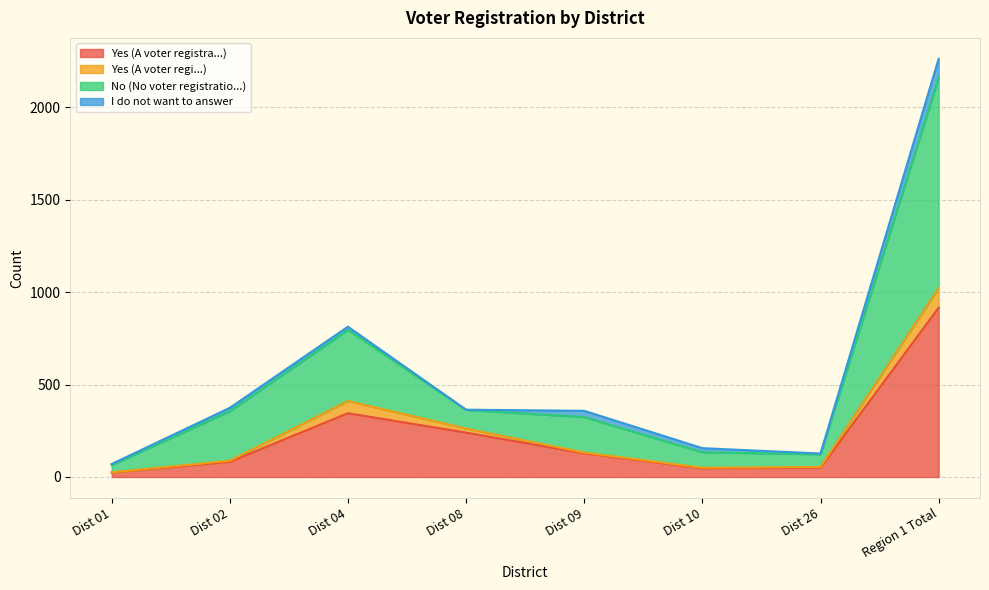

Which series has the largest total across all categories?

No (No voter registratio...)